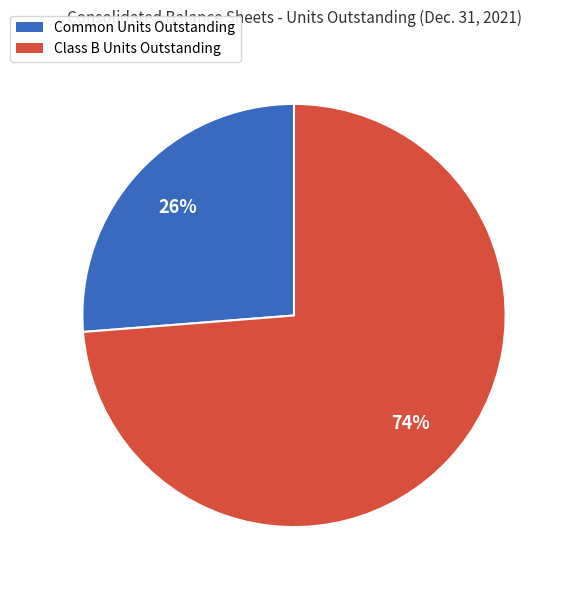

Is Class B Units Outstanding the majority of the pie?

Yes